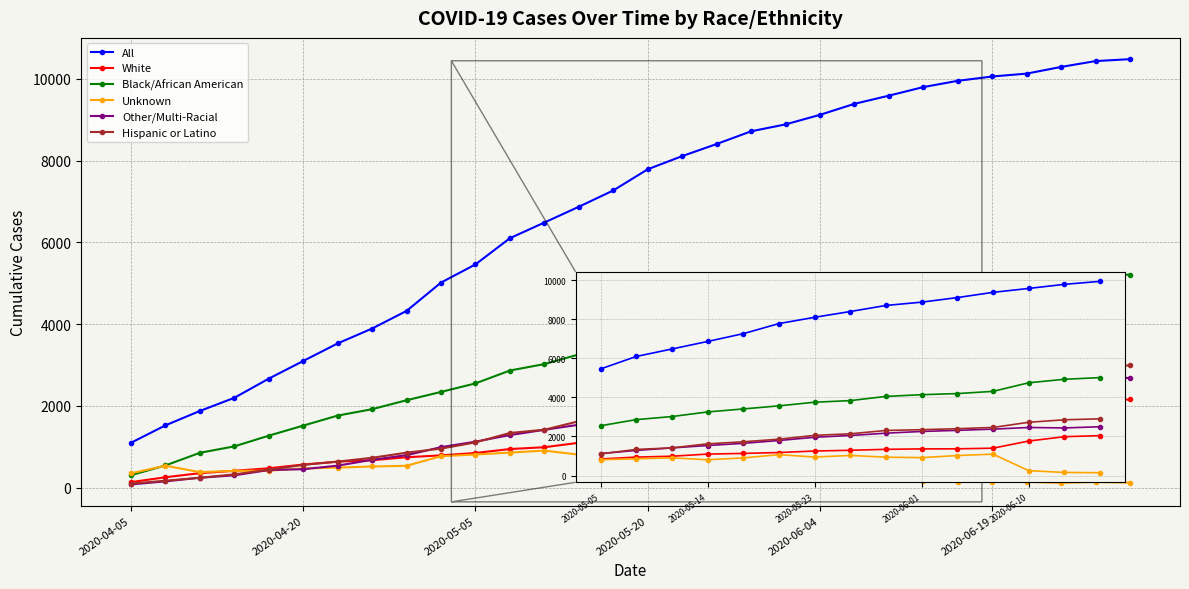

Which series has the largest range (max minus min)?

All